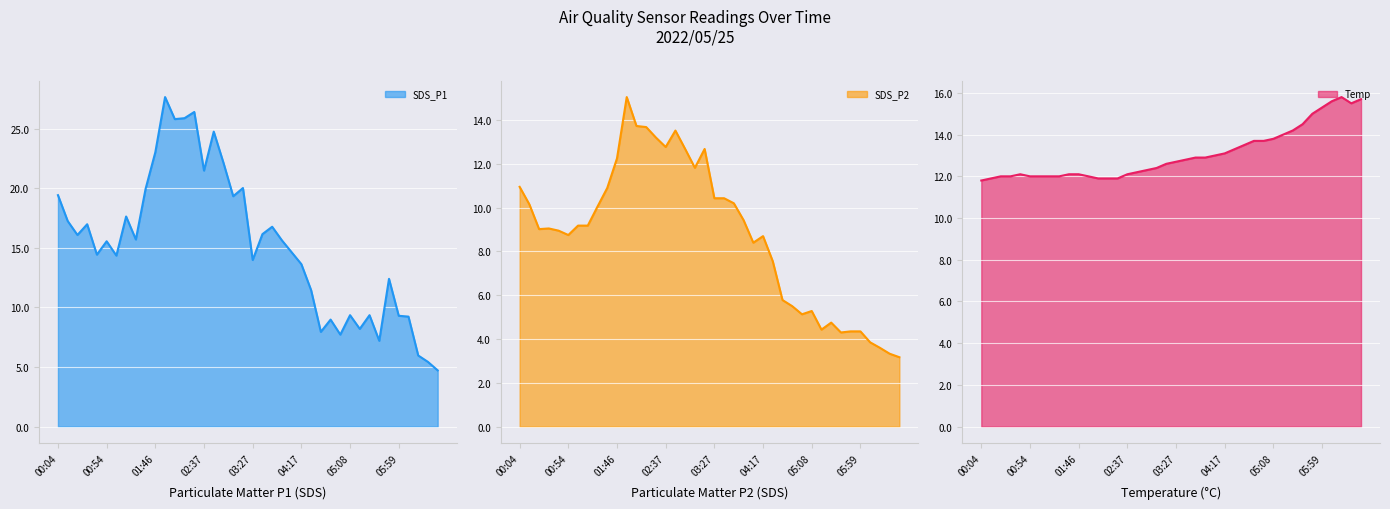

What is the value of the Temp point at the 22nd from the left?

12.8